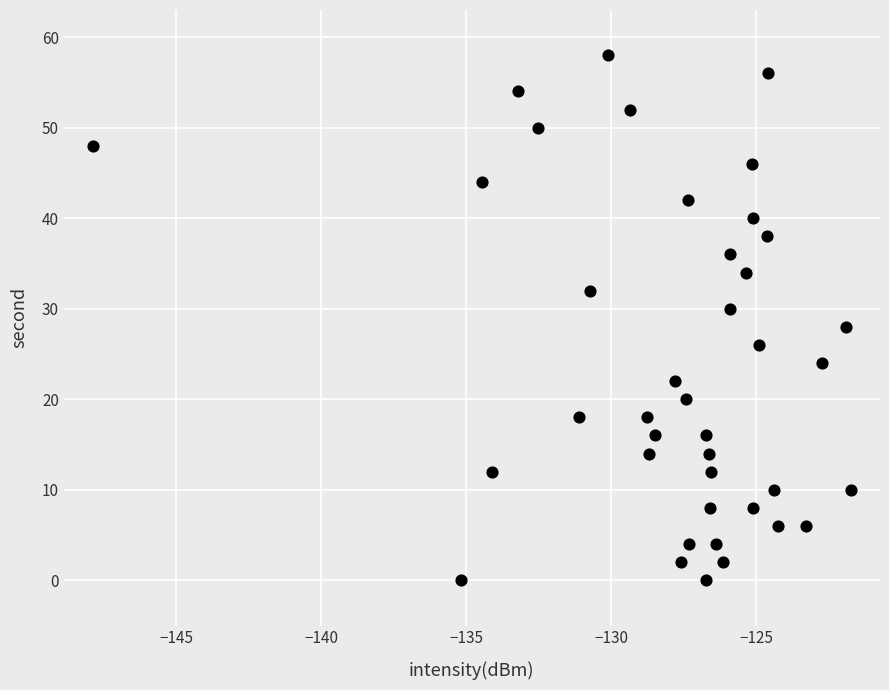

What is the range of Y values (max minus min)?

58